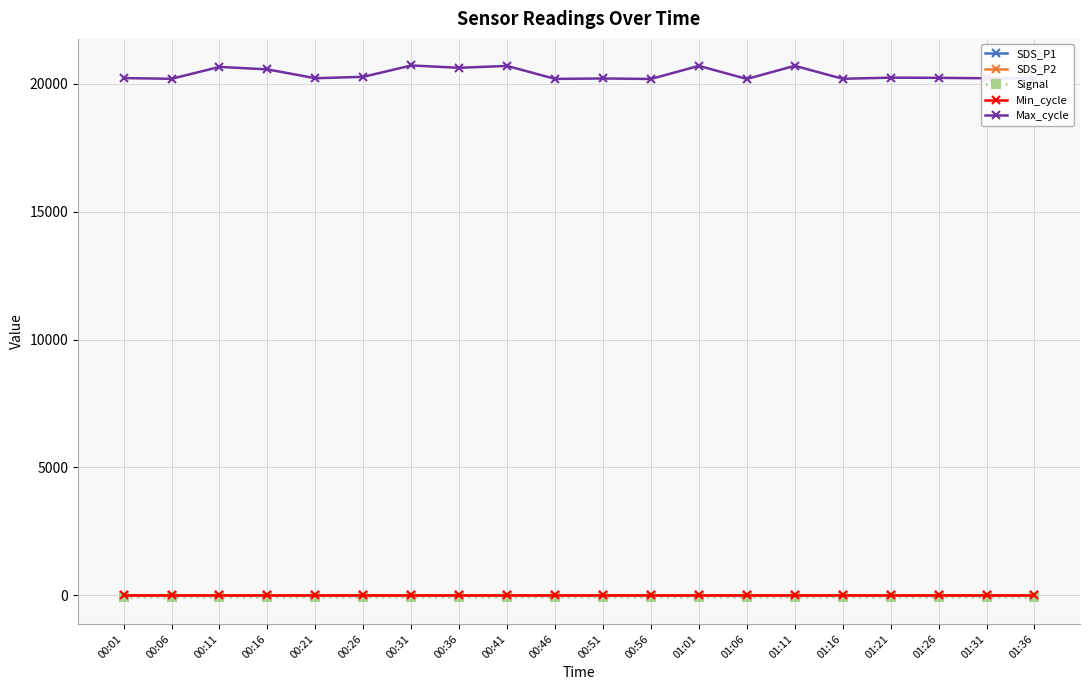

What is the lowest value of the Max_cycle series?

20188.0